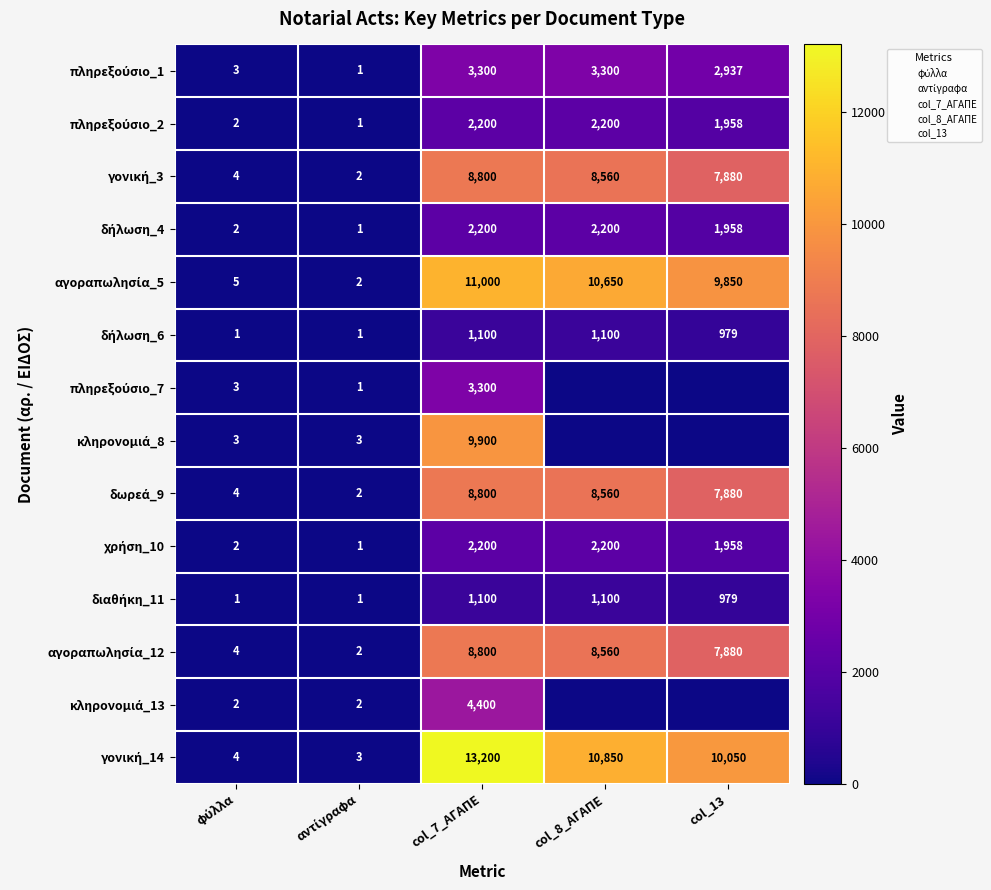

Which series changed the most between αντίγραφα and col_8_ΑΓΑΠΕ?

γονική_14